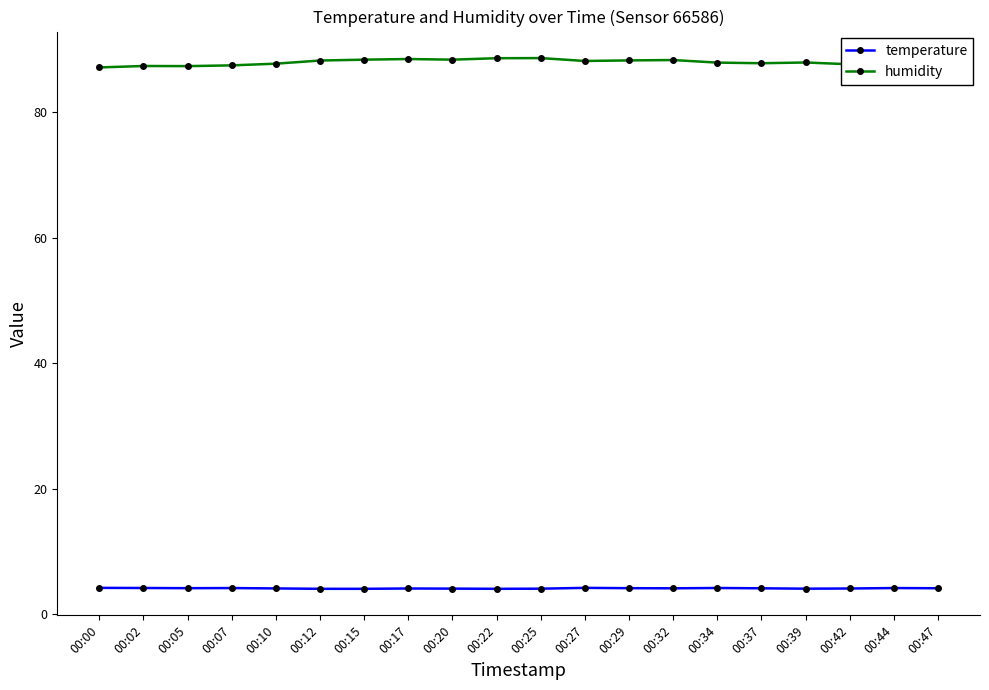

At 00:07, list the series in order from smallest to largest.

temperature, humidity